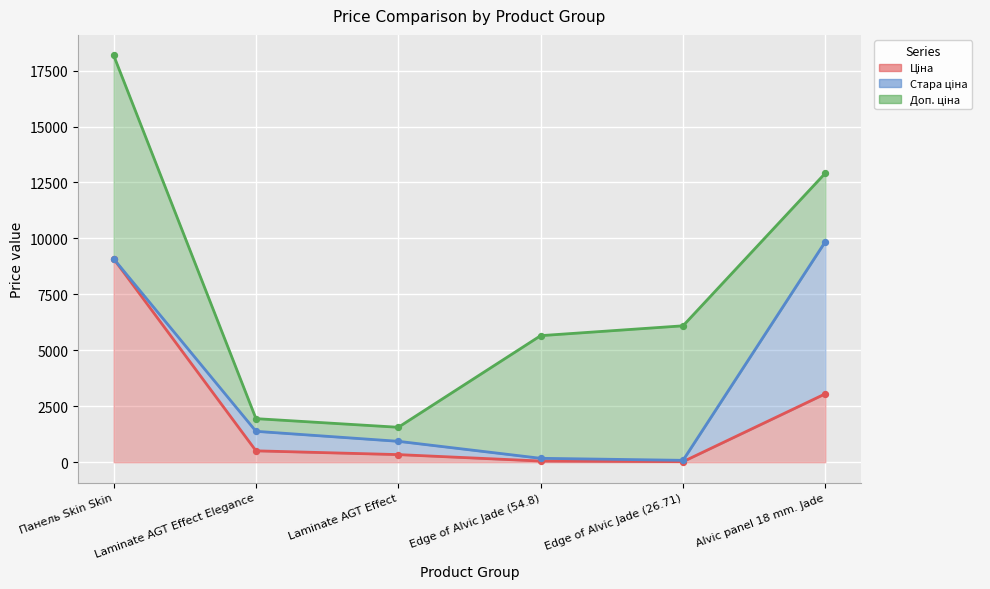

At how many categories does at least one series exceed 6624?

2